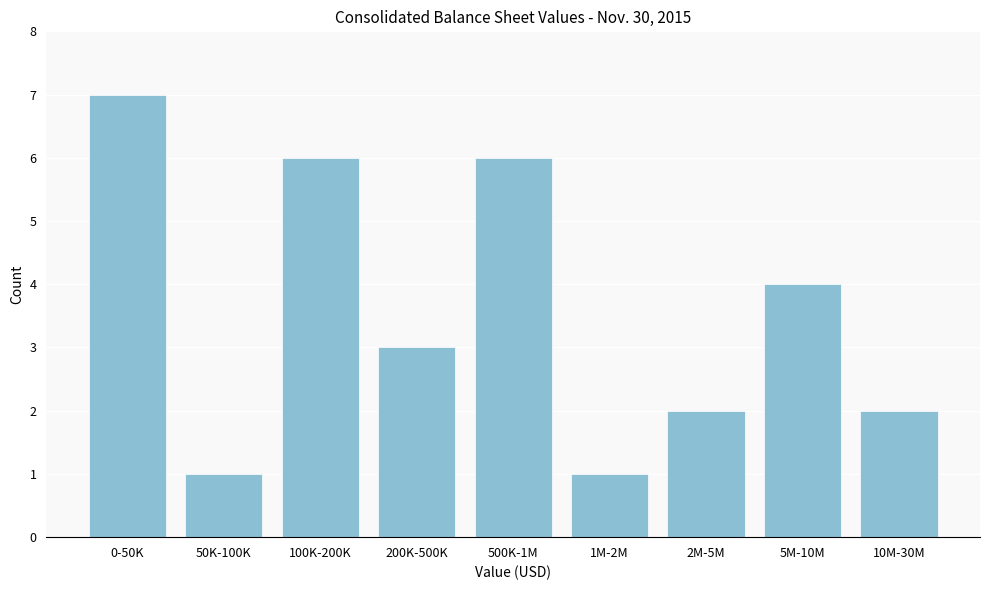

Reading left to right, transcribe all the data shown in this chart.

0-50K=7	50K-100K=1	100K-200K=6	200K-500K=3	500K-1M=6	1M-2M=1	2M-5M=2	5M-10M=4	10M-30M=2